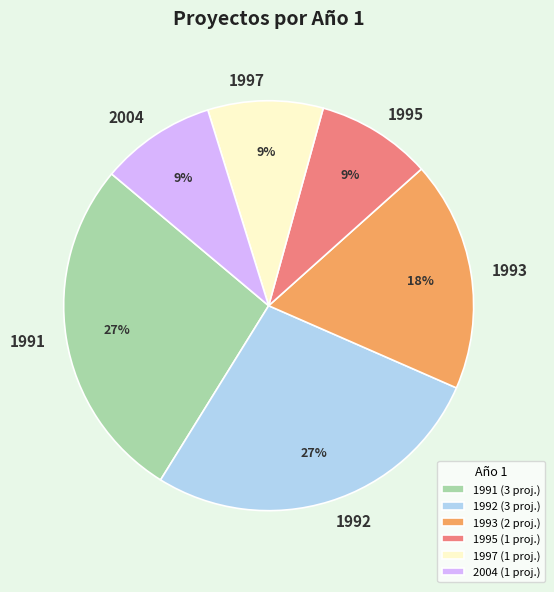

How many segments does this pie chart have?

6